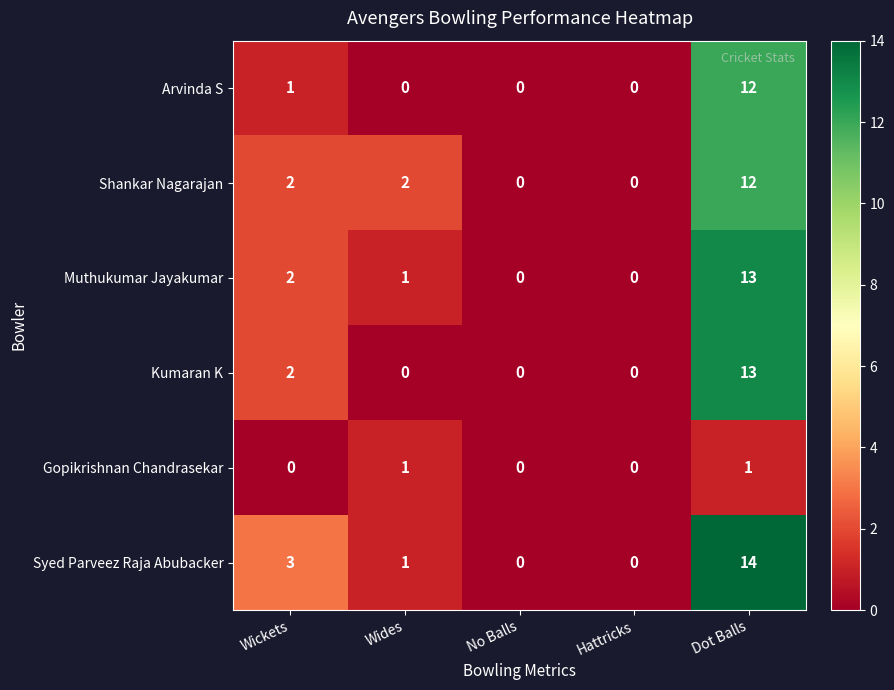

At which label is Arvinda S closest to 6?

Wickets